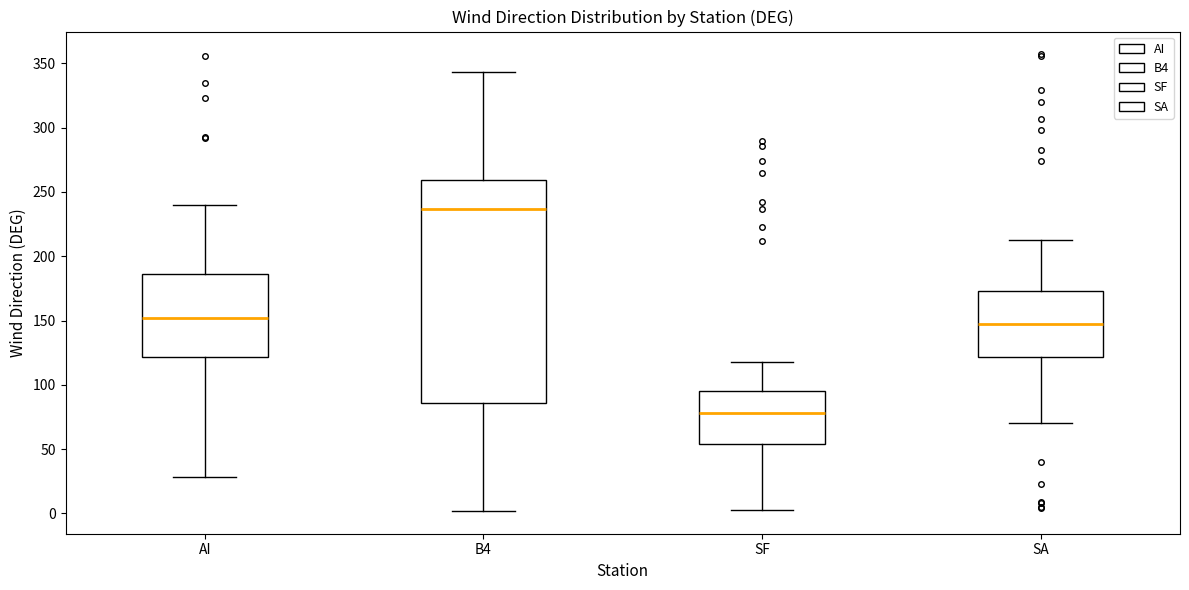

Reading left to right, read every box against the y-axis: the position of its median line, the range the box covers, and the ends of its whiskers. The values are not printed on the chart, so give them approximately, as read against the axis.

AI: median 150, box 120 to 185, whiskers 30 to 240
B4: median 235, box 85 to 260, whiskers 0 to 345
SF: median 80, box 55 to 95, whiskers 5 to 120
SA: median 145, box 120 to 175, whiskers 70 to 215